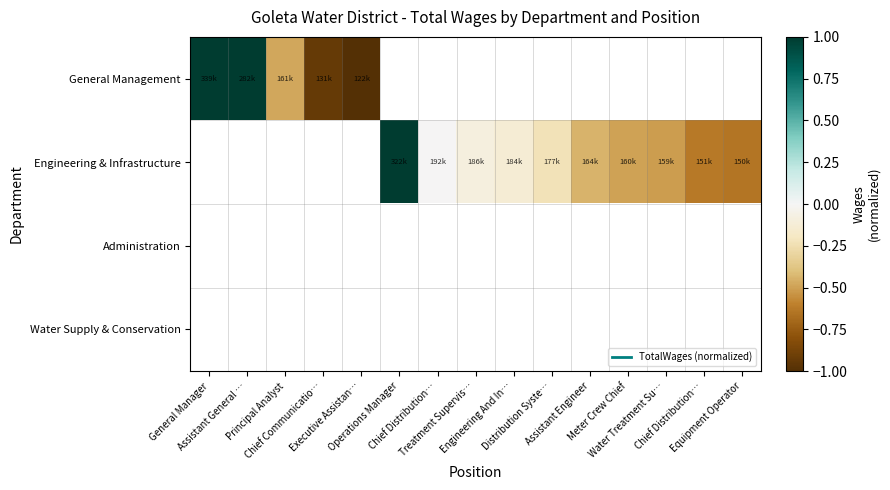

Where is General Management nearest to the value 0?

Principal Analyst